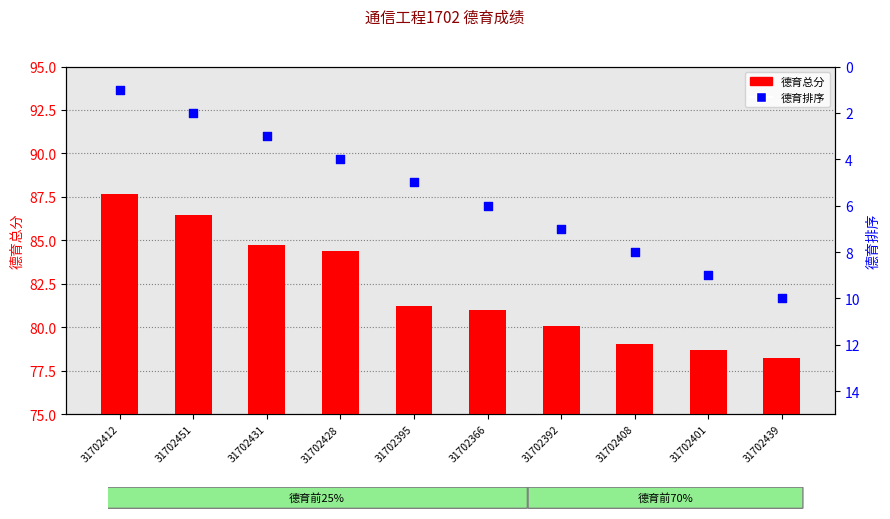

Is the value of 德育总分 at 31702428 greater than the value of 德育排序 at 31702395?

Yes